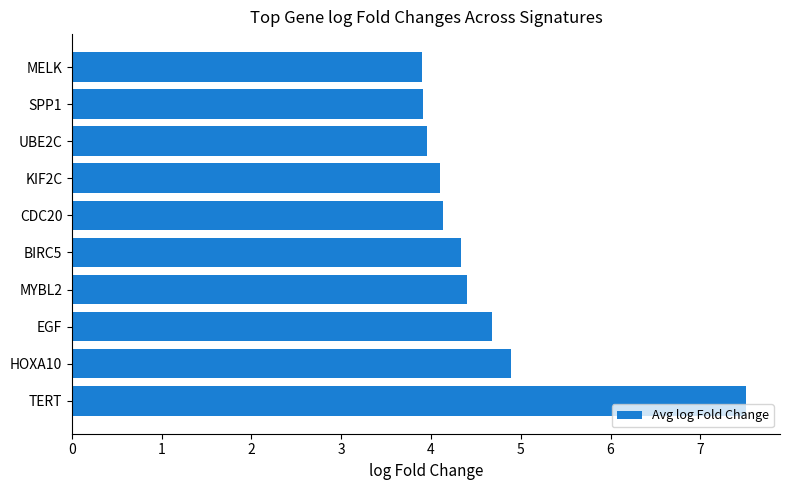

Does the chart contain stacked bars?

No